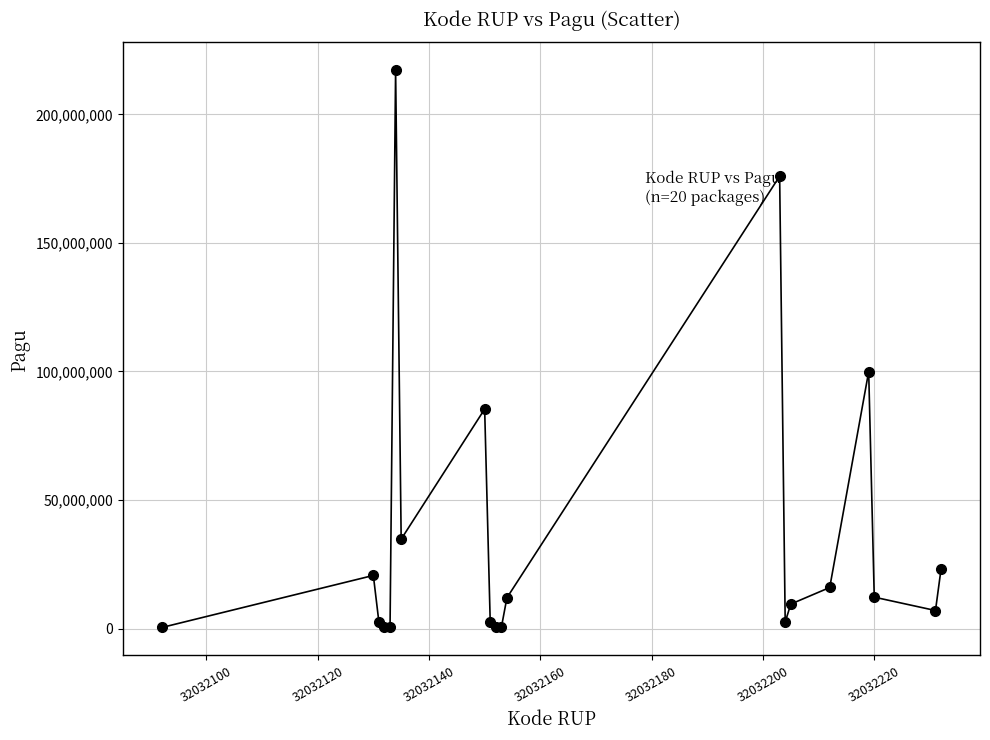

What Y value in the scatter plot is closest to 108800000?

99958000